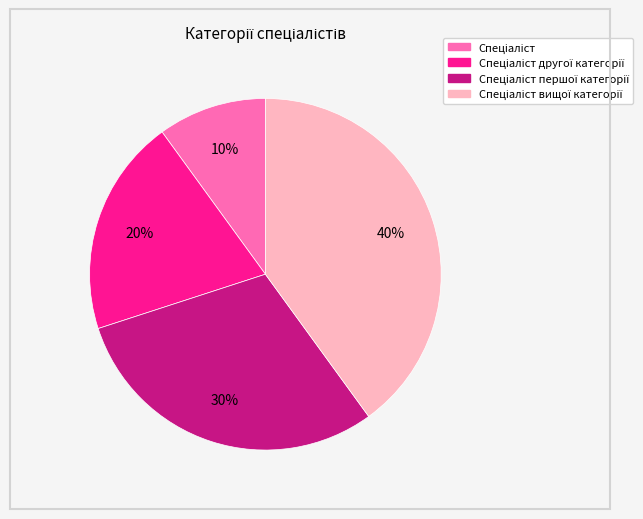

To the nearest percent, what is the difference between the largest and smallest slice percentages?

30%